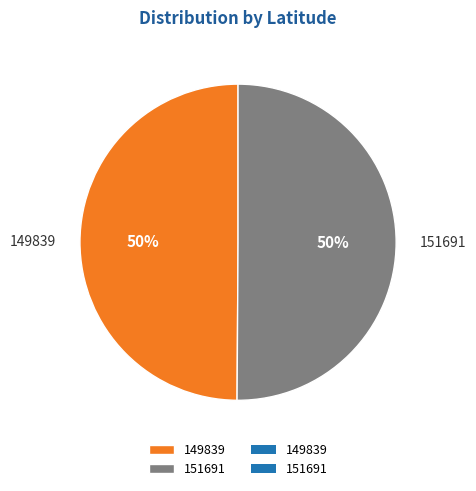

To the nearest percent, what is the combined percentage of 149839 and 151691?

100%